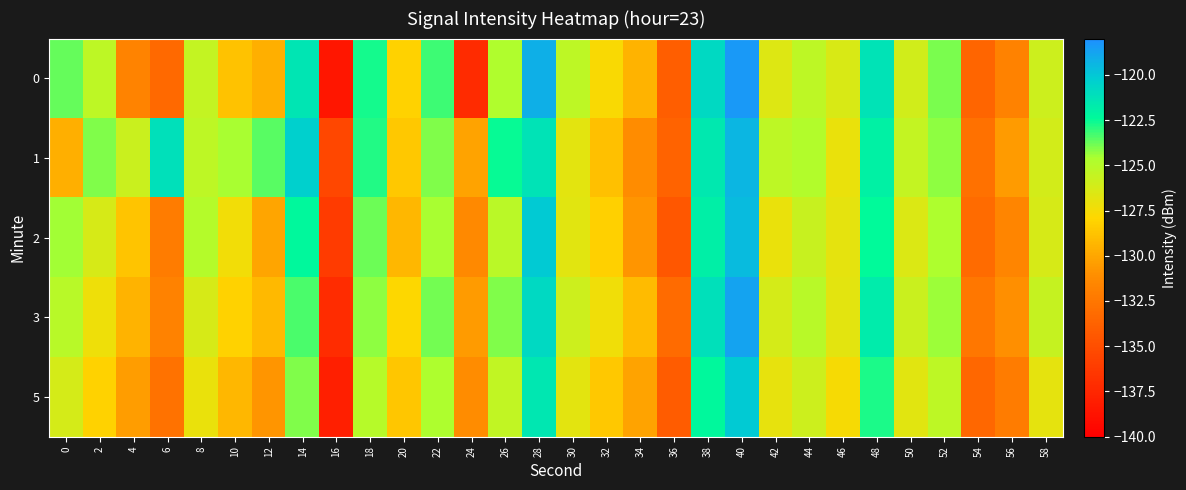

Rank the series at 58 from lowest to highest value.

5, 2, 1, 0, 3